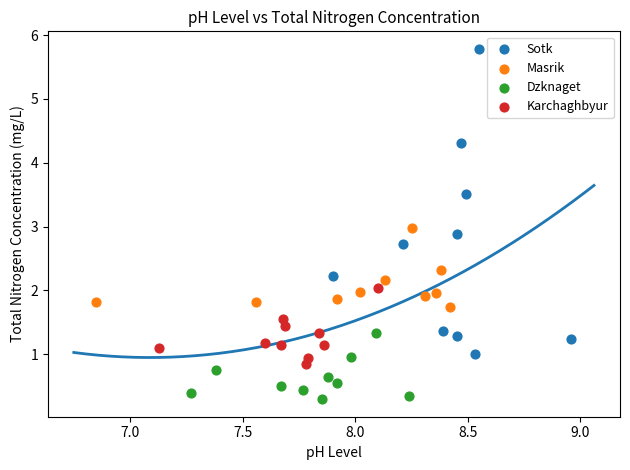

Which series reaches the minimum Y coordinate?

Dzknaget